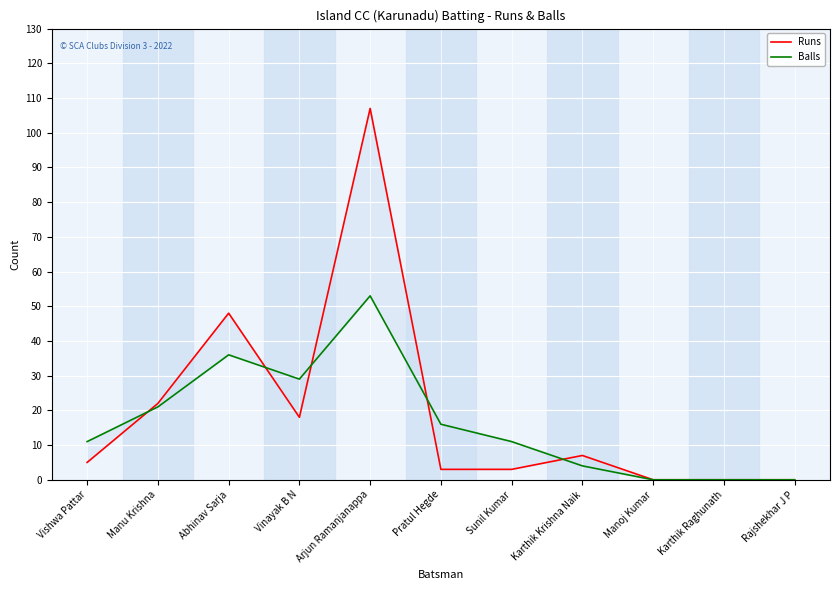

Between Rajshekhar J P and Sunil Kumar, which is larger?

Sunil Kumar